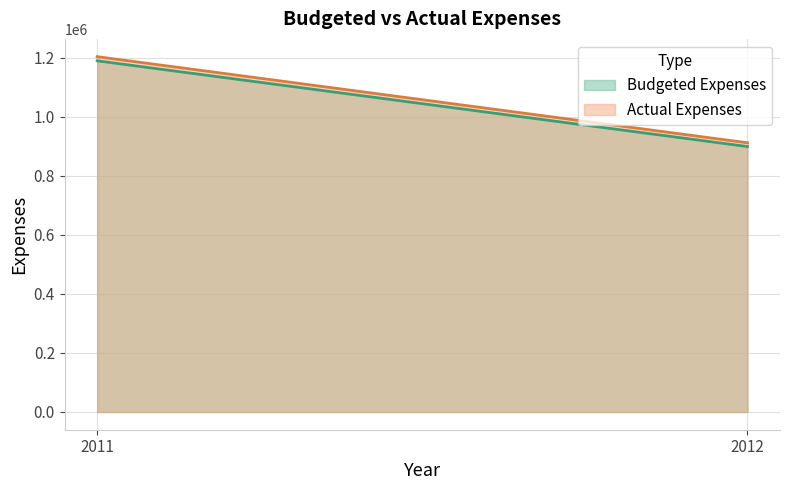

List the series in order of their peak value, lowest first.

Budgeted Expenses, Actual Expenses